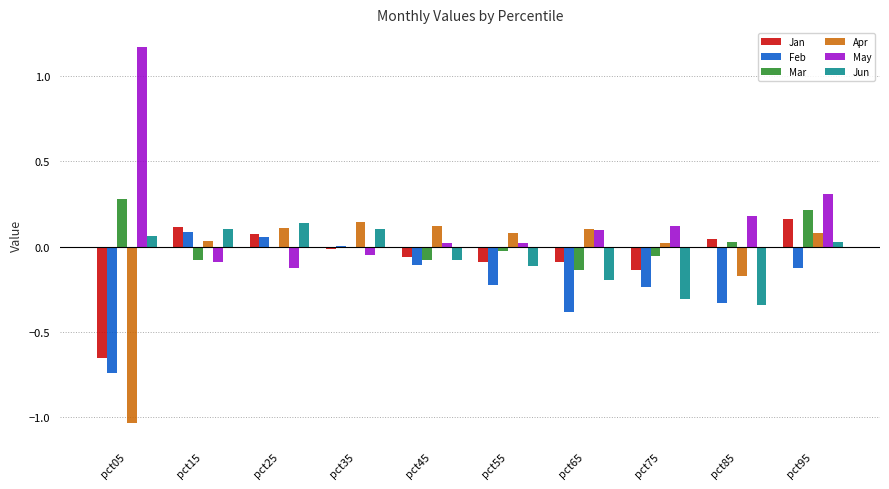

What is the spread (max minus min) of values at pct05?

2.2